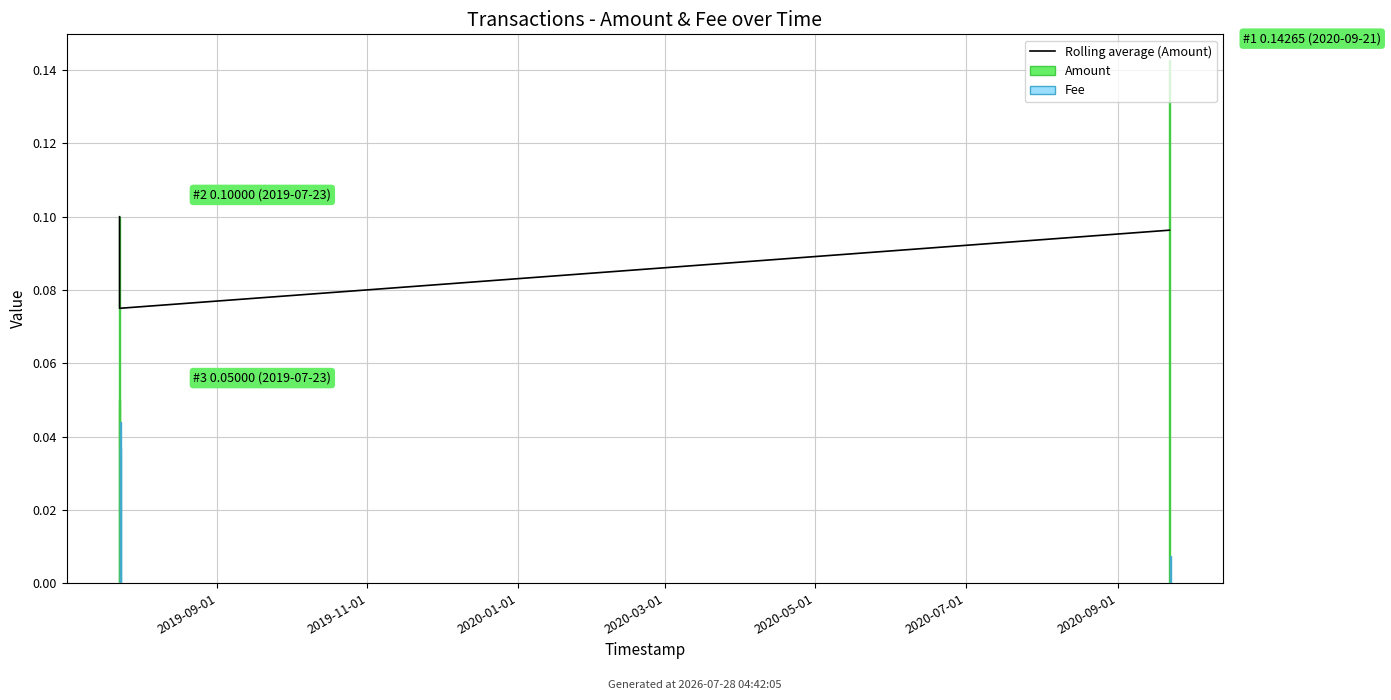

Count the number of data series in this chart.

3